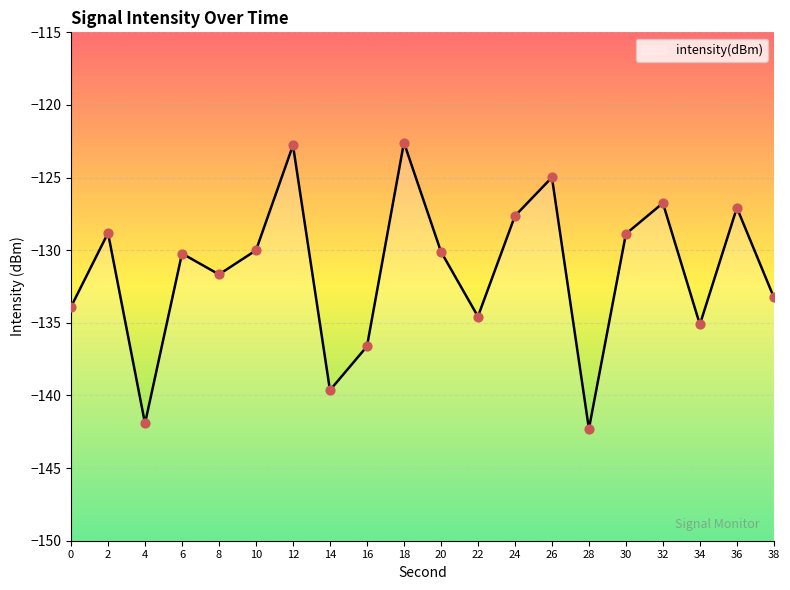

Which has a higher value, 12 or 28?

12